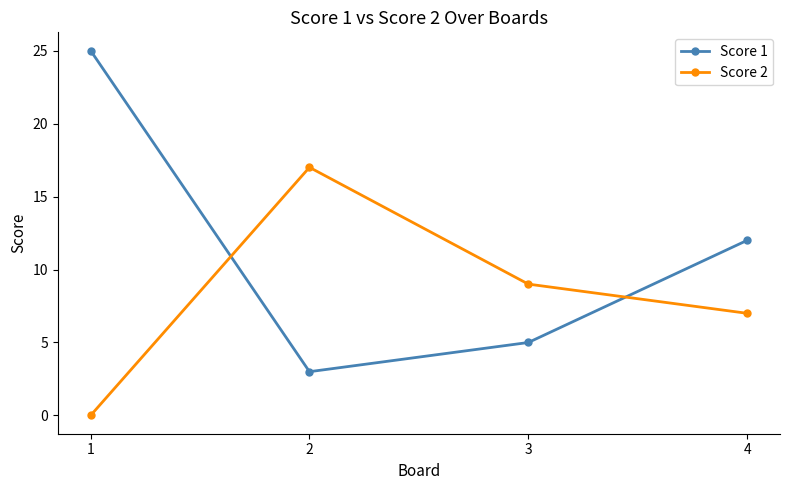

How many positive values does the Score 2 series have?

3